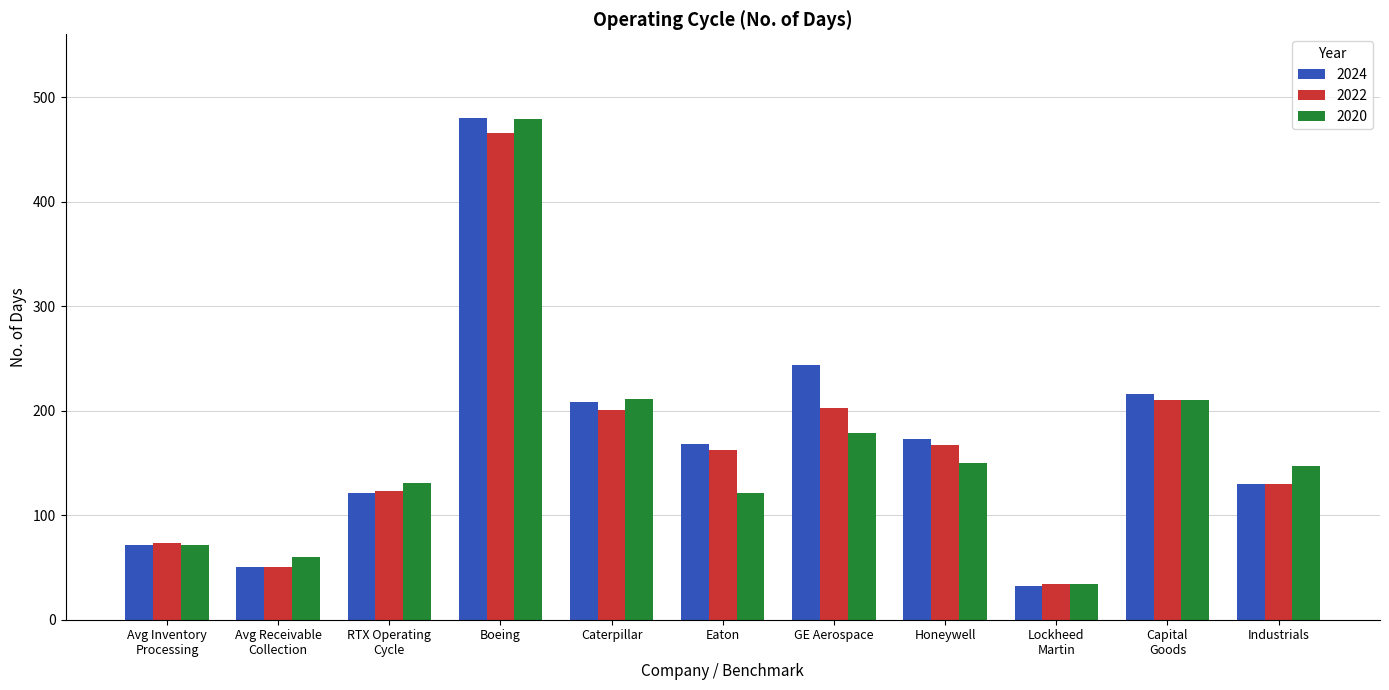

Between Avg Inventory
Processing and RTX Operating
Cycle, which series saw the biggest shift?

2020